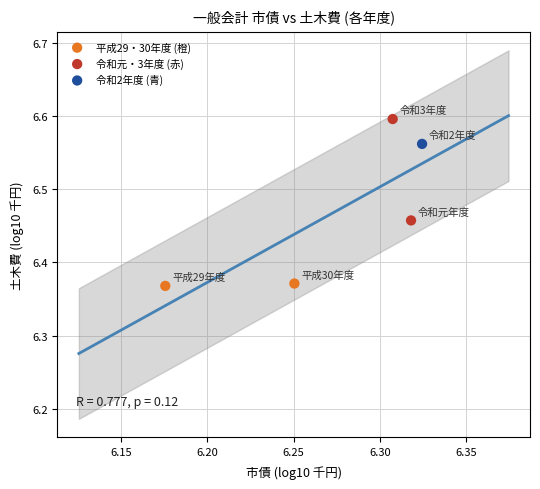

Which series reaches the minimum Y coordinate?

平成29・30年度 (橙)